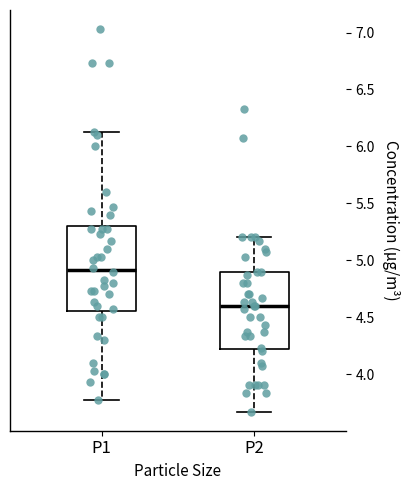

Which box's median line is the lowest?

P2